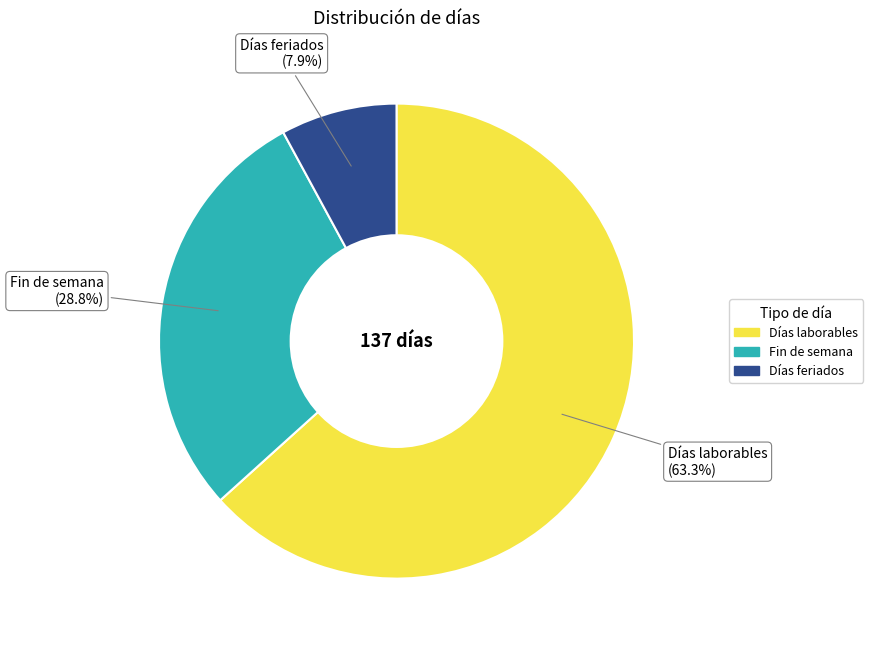

Does any single category account for the majority?

Yes